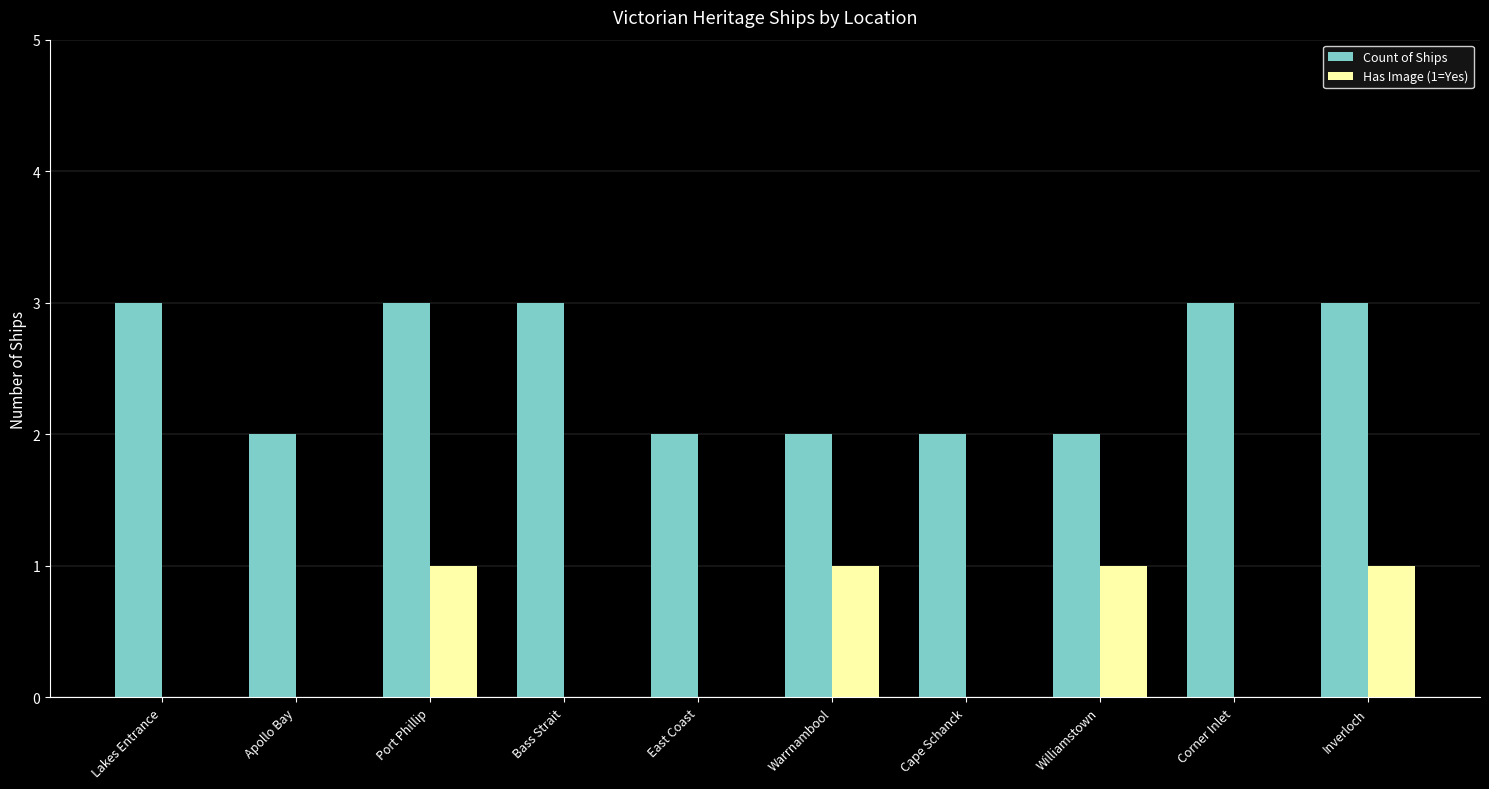

Is it true that Count of Ships equals 2 at East Coast?

True